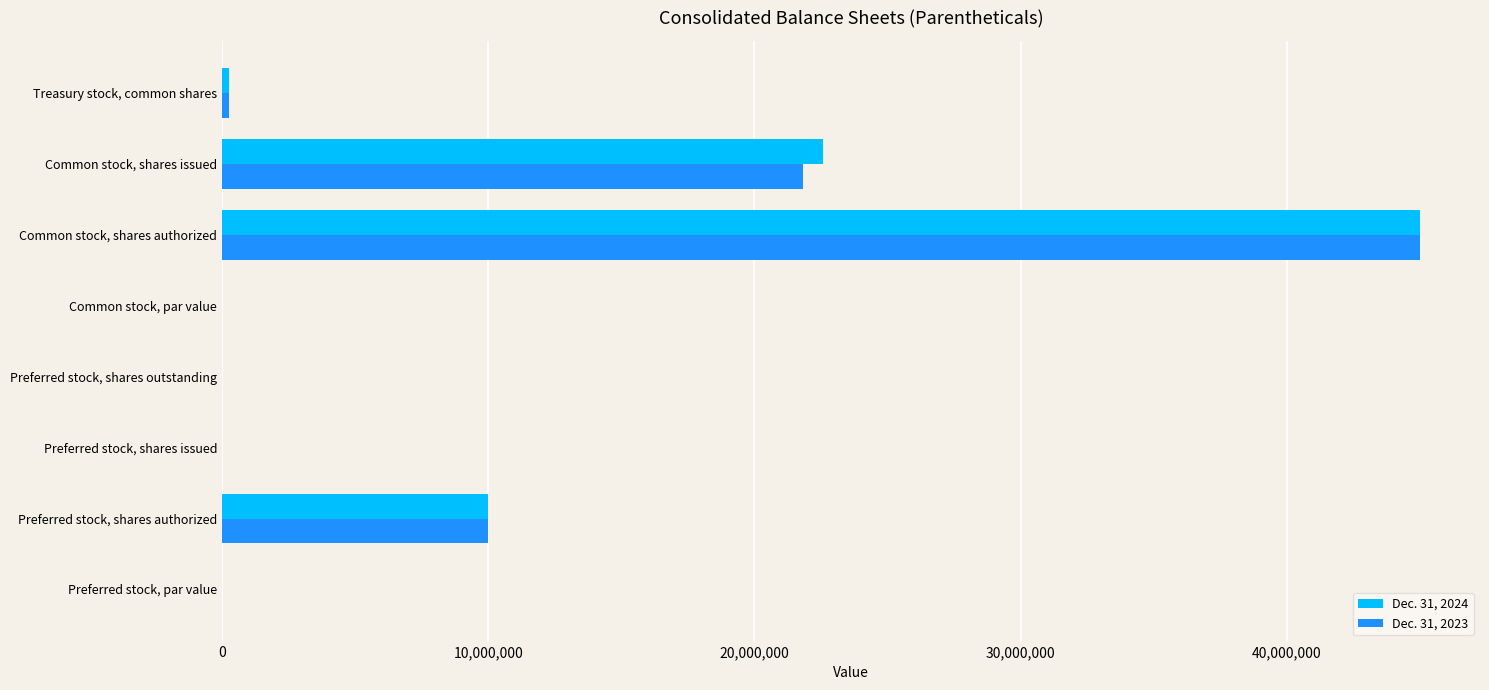

The Dec. 31, 2023 series shows 0.0 at Common stock, par value. True or false?

True